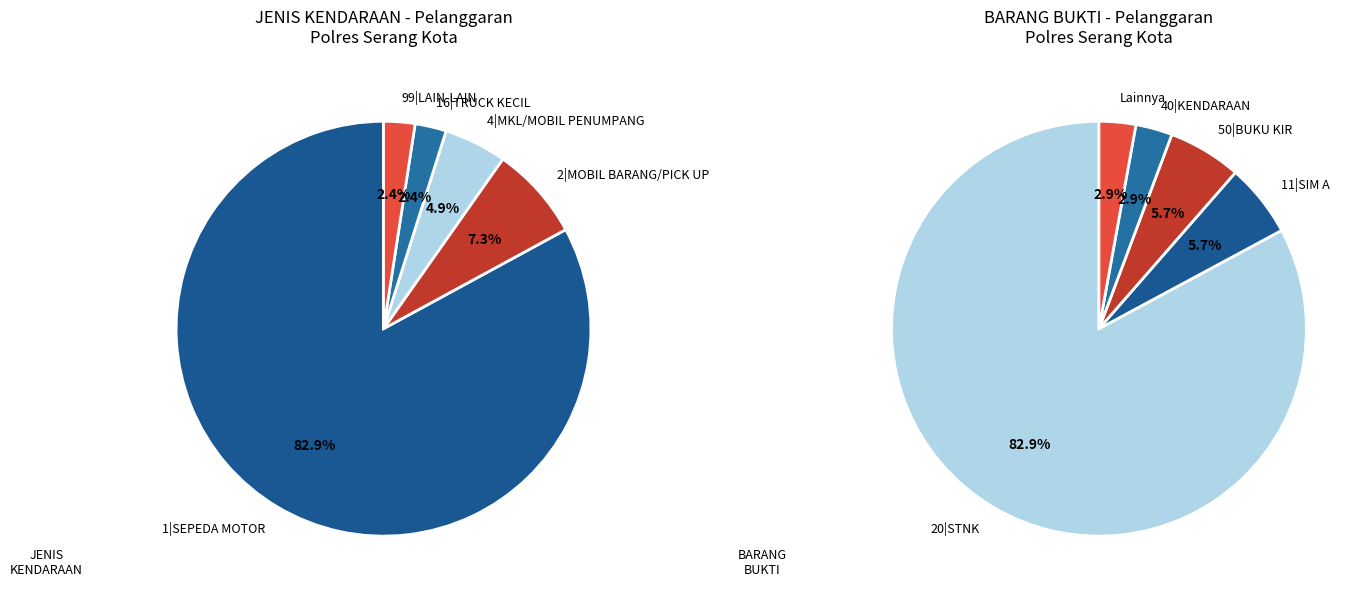

To the nearest percent, what is the average slice percentage?

20%